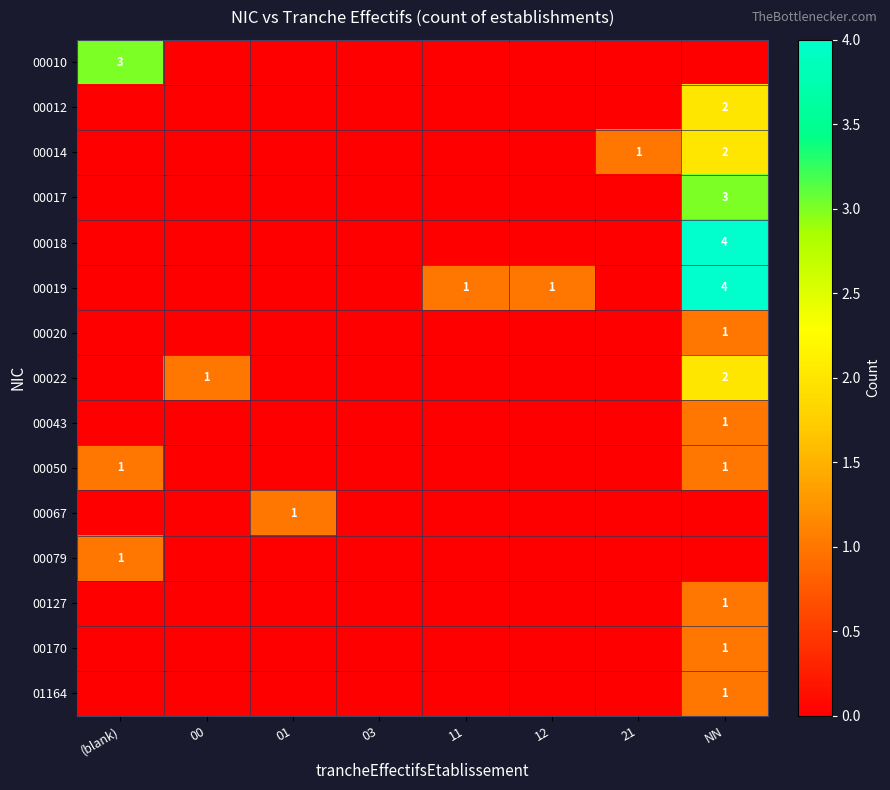

The value of 00022 at NN is 3. True or false?

False